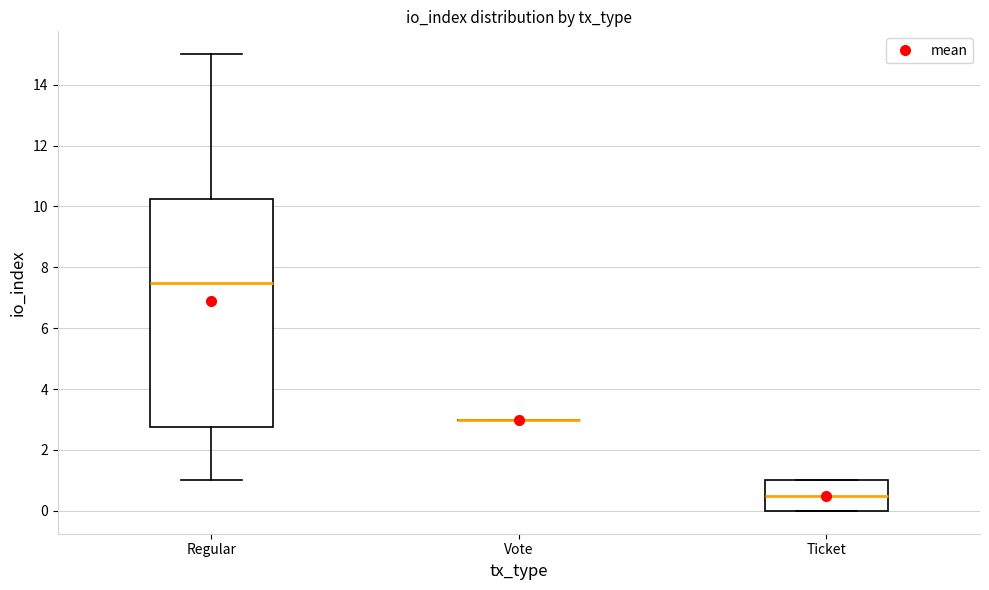

Reading left to right, read every box against the y-axis: the position of its median line, the range the box covers, and the ends of its whiskers. The values are not printed on the chart, so give them approximately, as read against the axis.

Regular: median 7.6, box 2.8 to 10.2, whiskers 1.0 to 15.0
Vote: box collapsed to a line at 3.0, whiskers 3.0 to 3.0
Ticket: median 0.6, box 0.0 to 1.0, whiskers 0.0 to 1.0